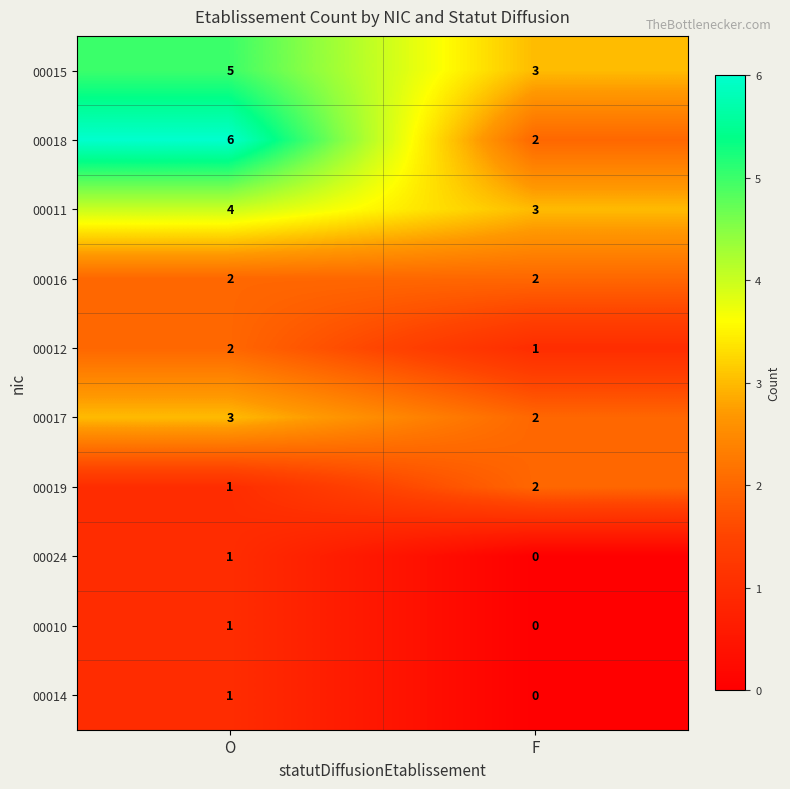

What value does the 00015 series have at F?

3